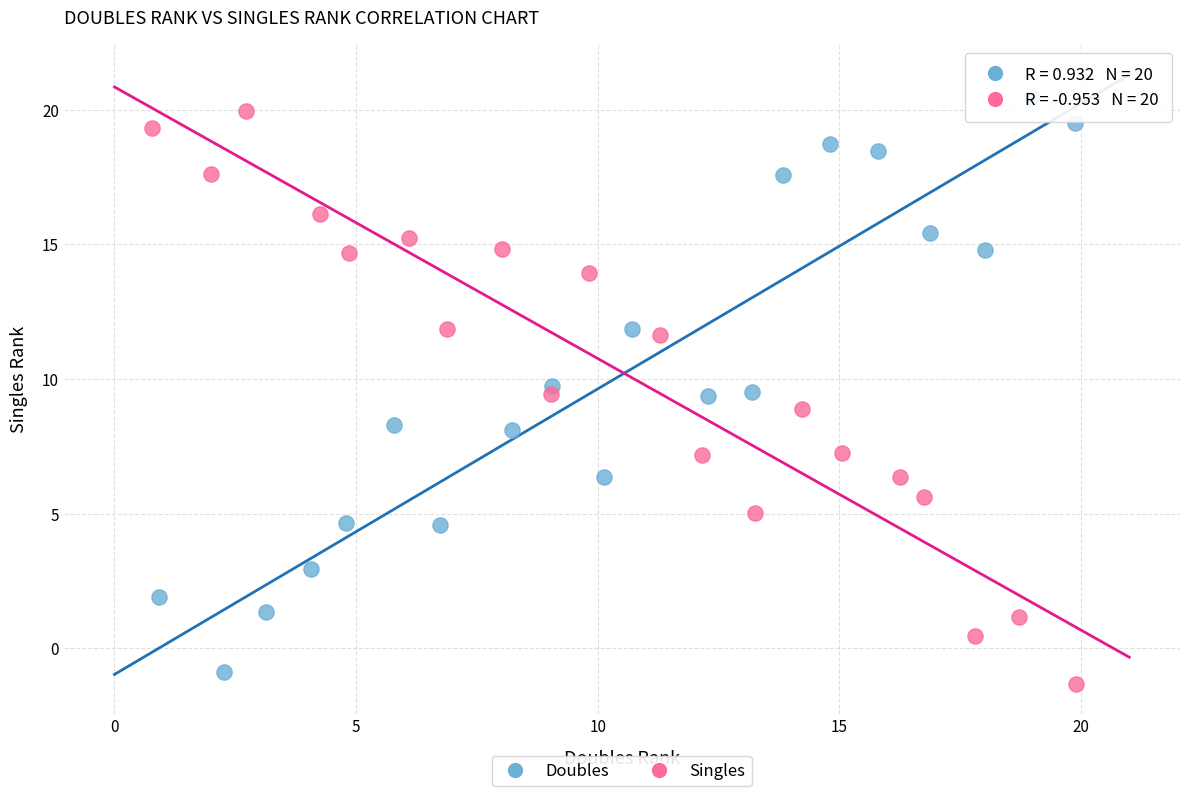

What are all the series names shown in the legend?

Doubles, Singles